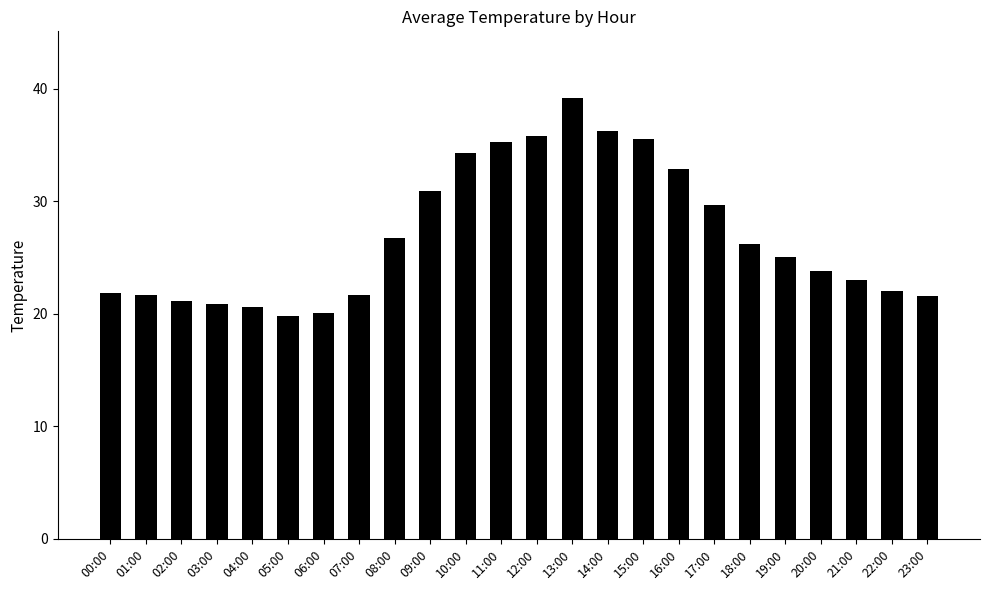

What is the sum of all values?

645.6